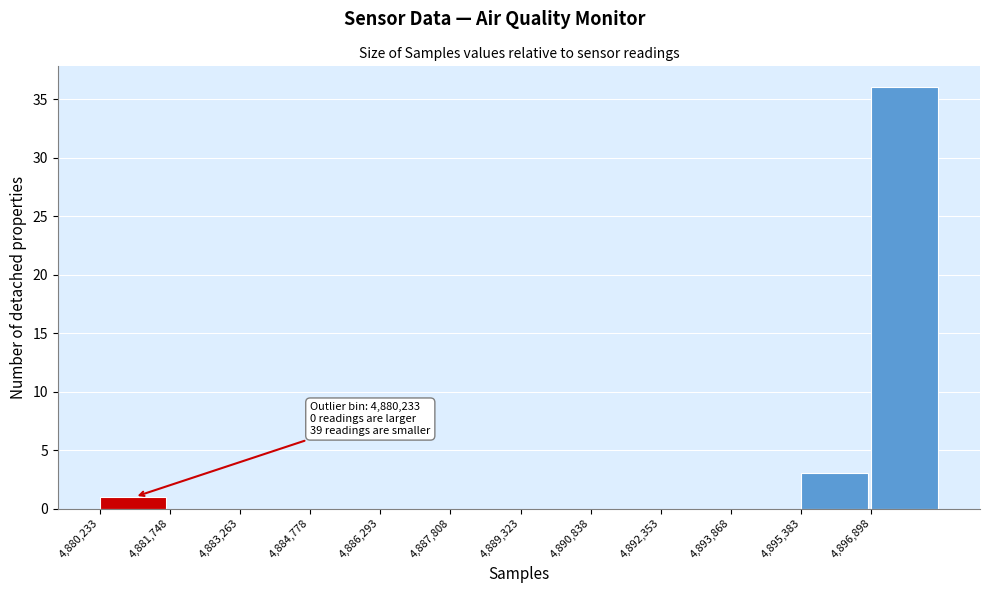

Which range on the x-axis has the tallest bar?

4896800 to 4898400